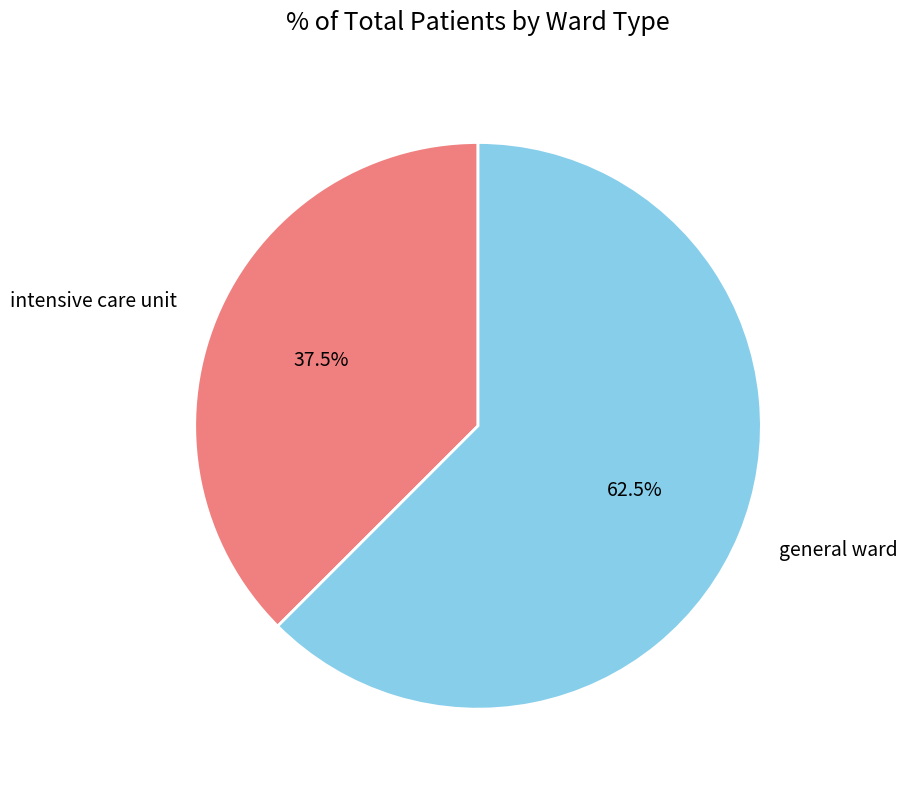

What is the smallest slice in the pie chart?

intensive care unit